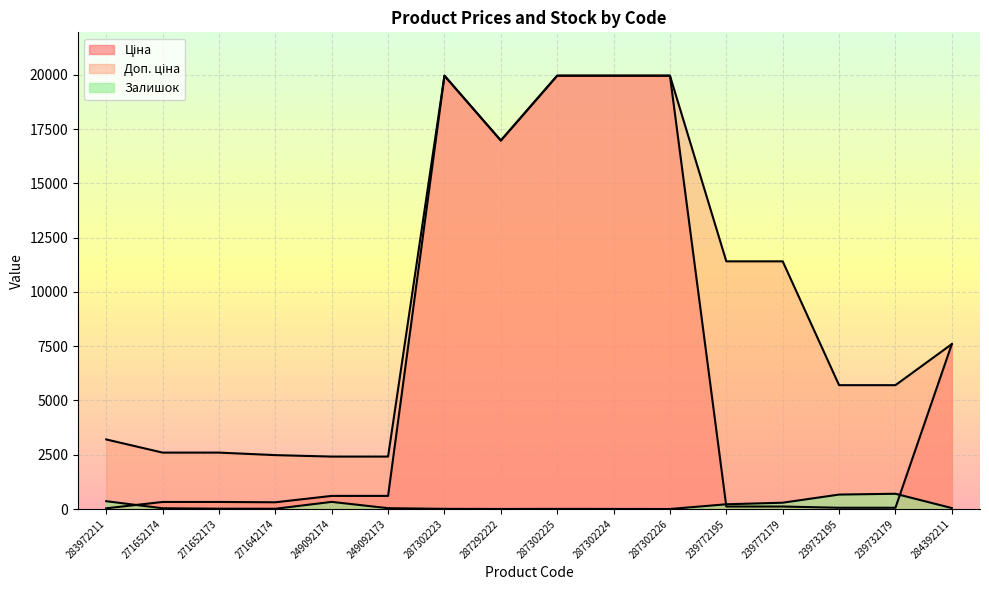

Rank the series by their maximum value, from highest to lowest.

Ціна, Доп. ціна, Залишок